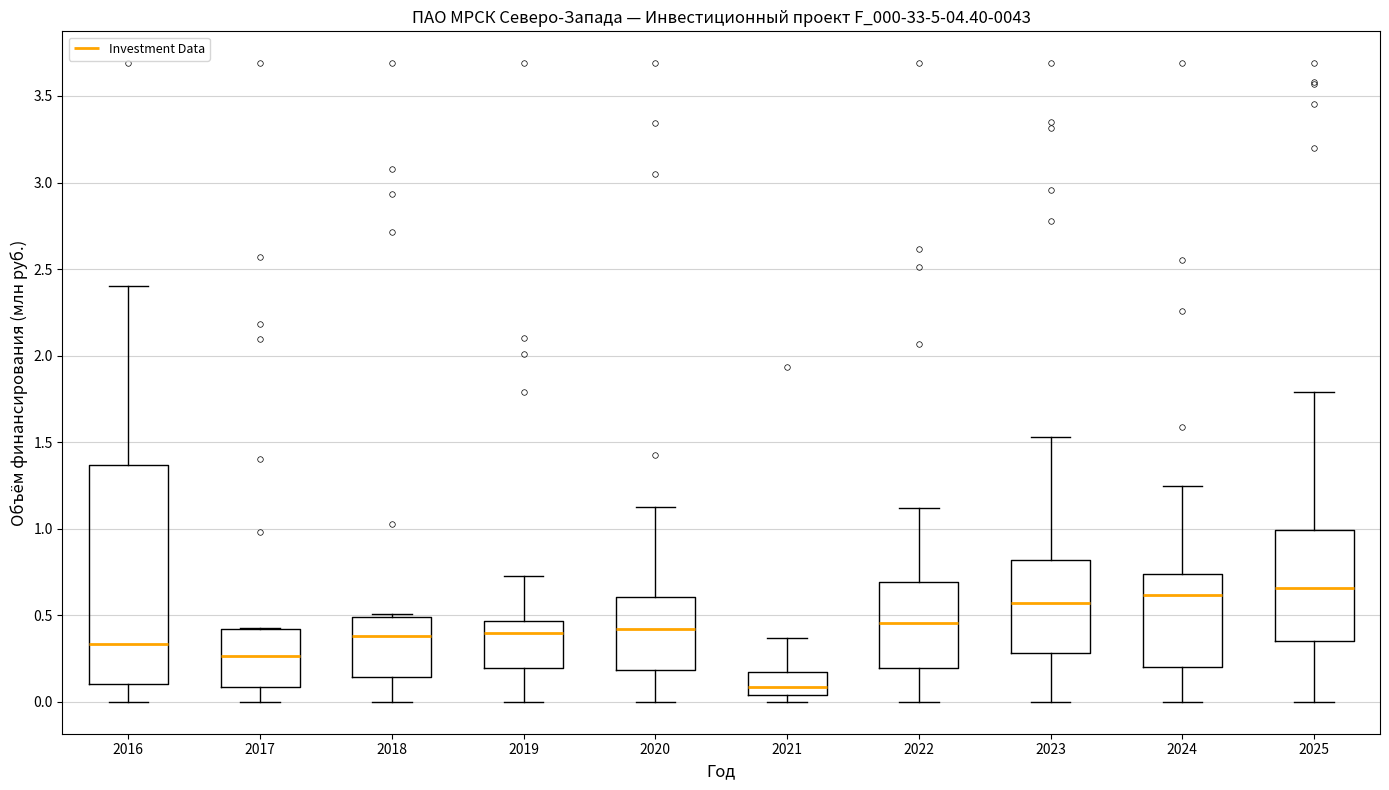

Which box is the tallest, from its lower edge to its upper edge?

2016